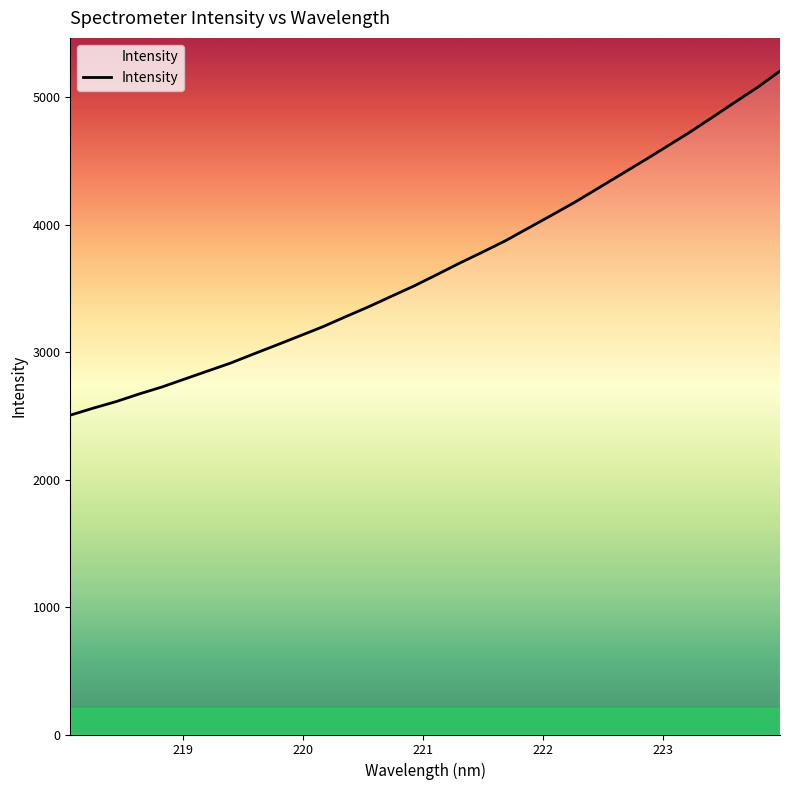

What is the difference between the maximum and minimum values?

2699.4